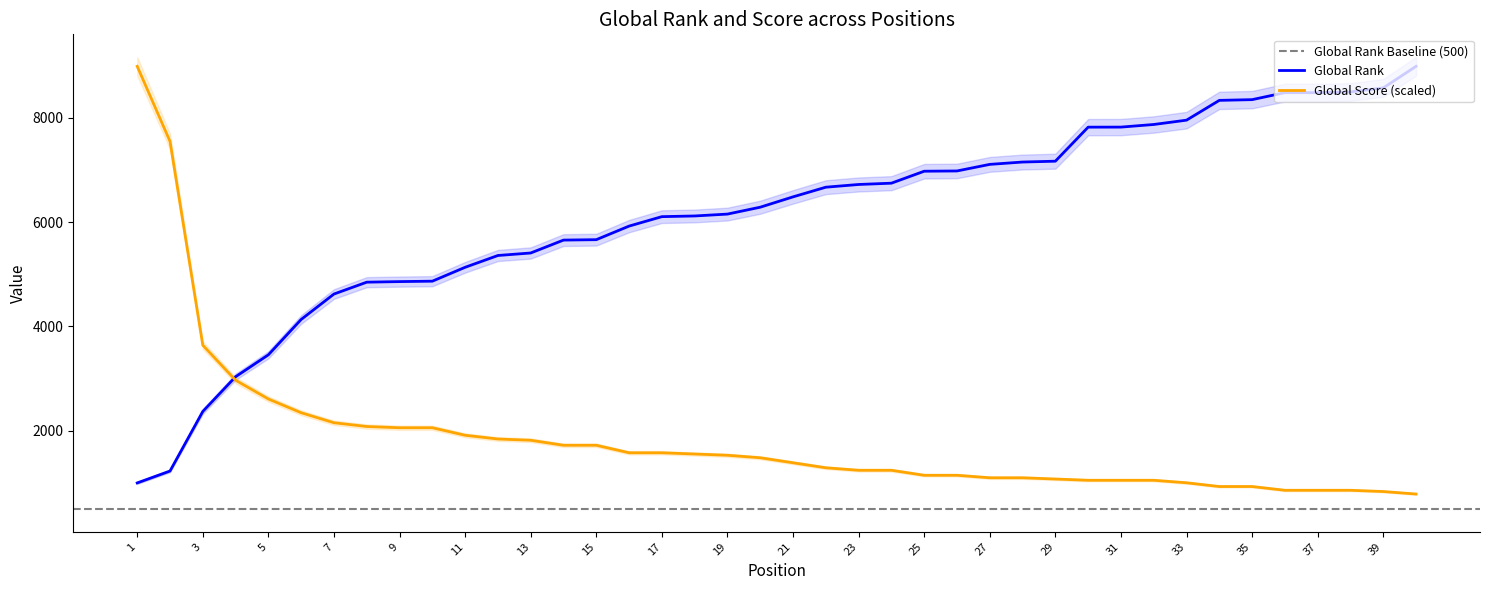

At which label is Global Score closest to 4886?

3